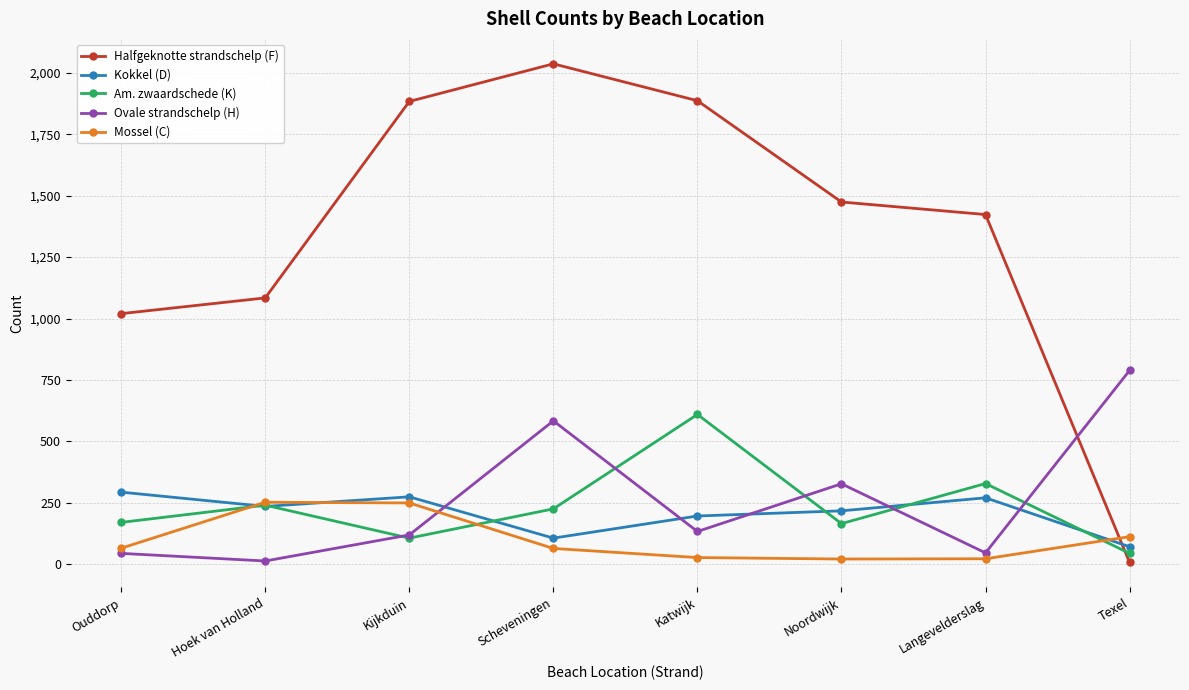

Which series changed the most between Scheveningen and Katwijk?

Ovale strandschelp (H)